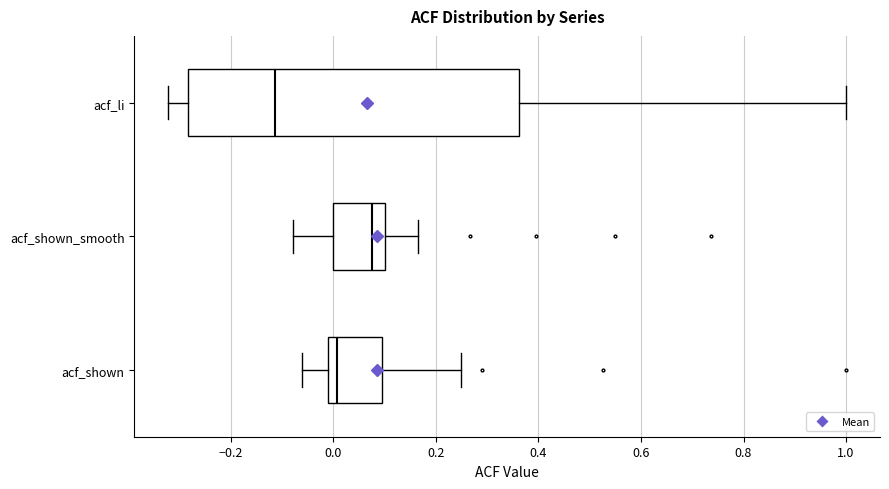

Which box has the furthest to the left median line?

acf_li